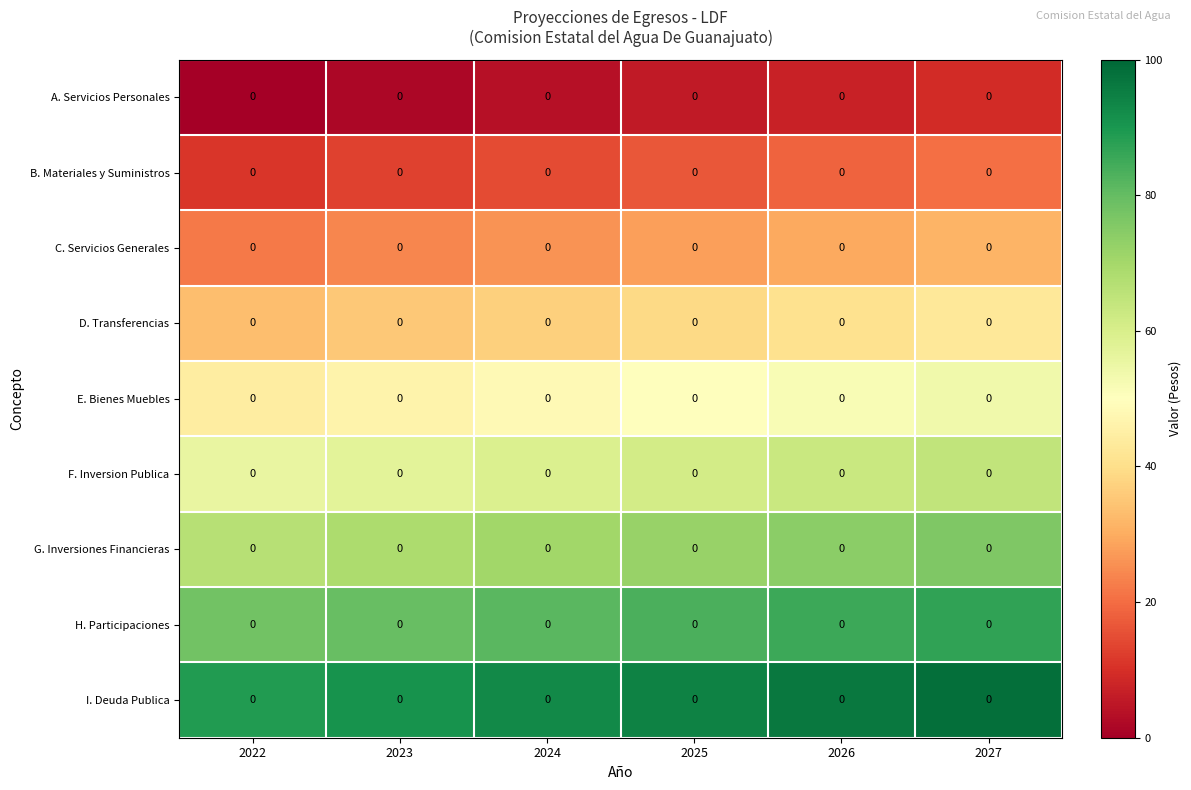

How many data points in I. Deuda Publica are above 94?

3